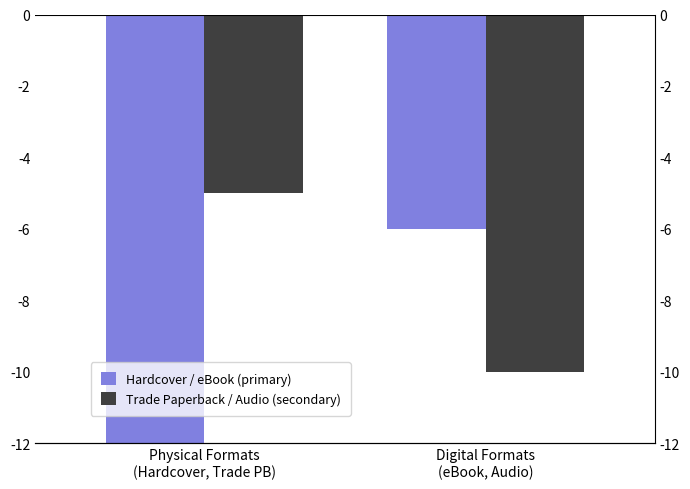

Are the bars grouped side by side (vs. stacked)?

Yes